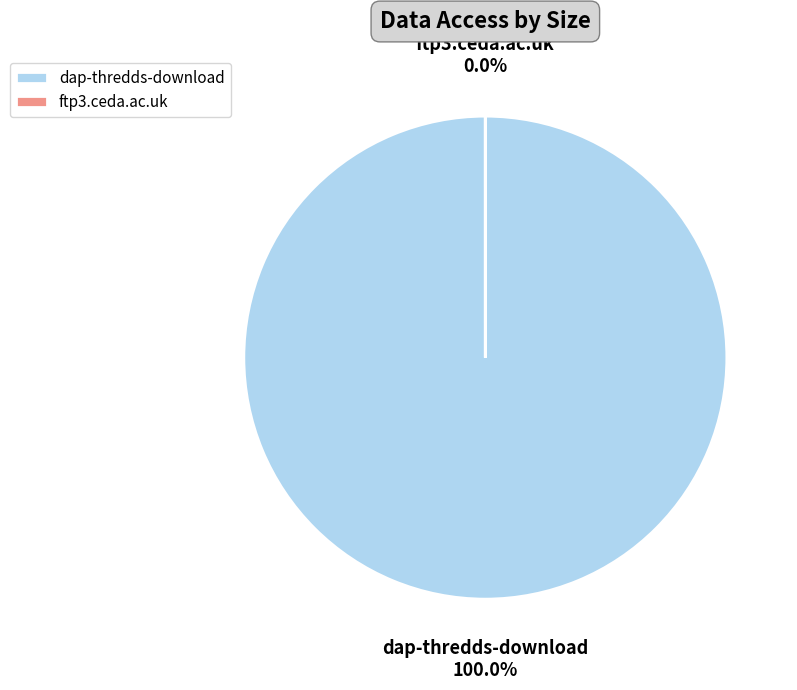

True or false: dap-thredds-download accounts for 88% of the total.

False